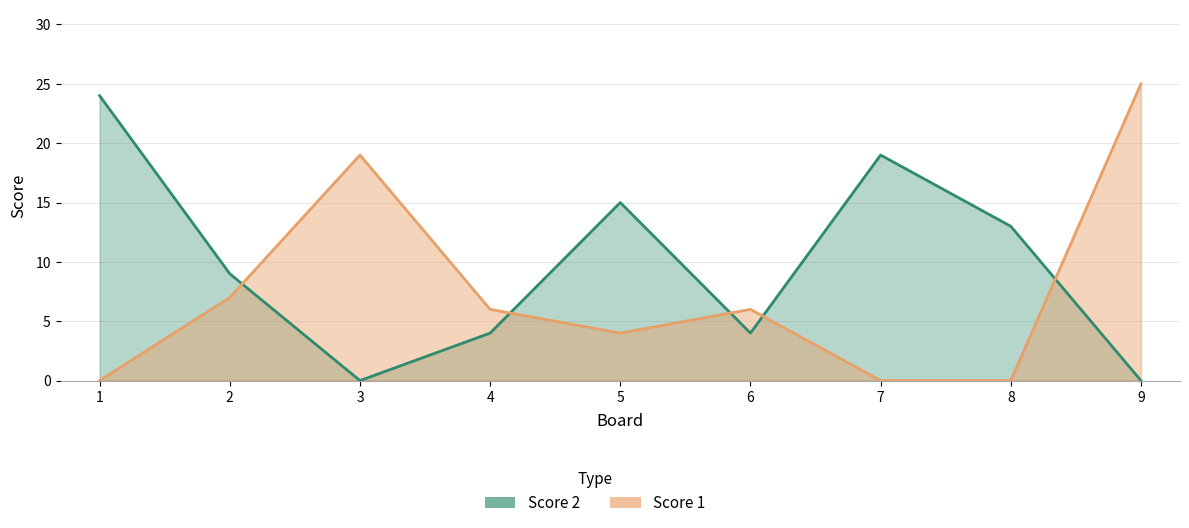

What is the total value across all series at 3?

19